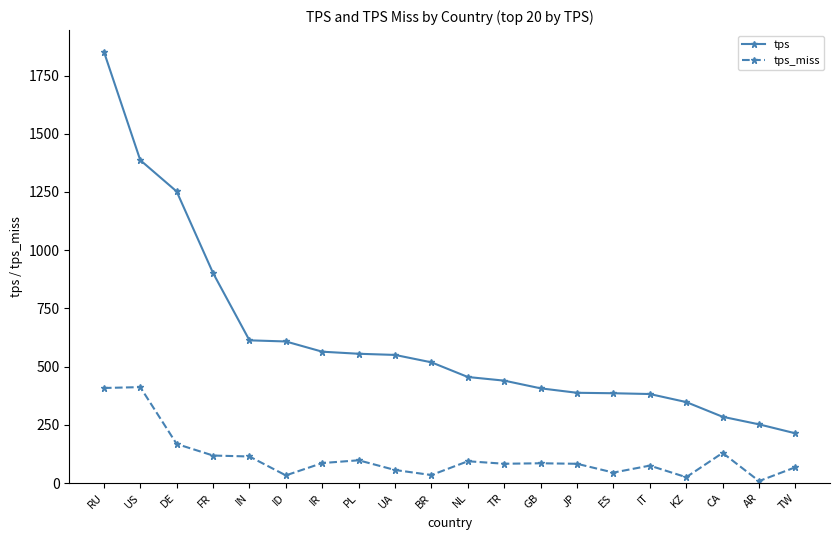

What is the sum of all tps values?

12358.8